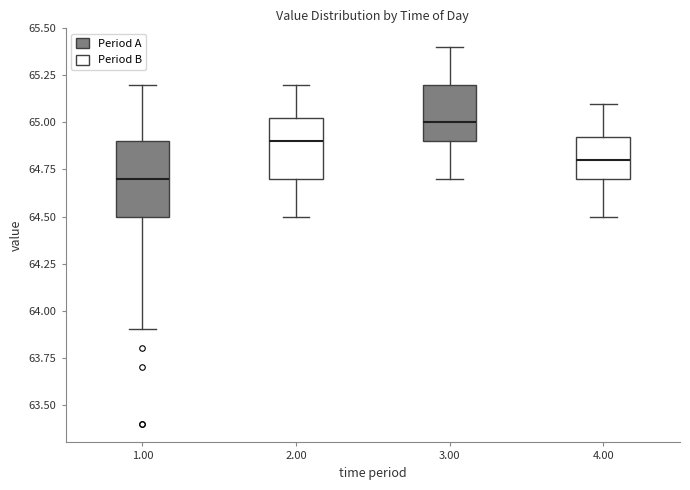

Reading left to right, read every box against the y-axis: the position of its median line, the range the box covers, and the ends of its whiskers. The values are not printed on the chart, so give them approximately, as read against the axis.

1.00: median 64.70, box 64.50 to 64.90, whiskers 63.90 to 65.20
2.00: median 64.90, box 64.70 to 65.05, whiskers 64.50 to 65.20
3.00: median 65.00, box 64.90 to 65.20, whiskers 64.70 to 65.40
4.00: median 64.80, box 64.70 to 64.95, whiskers 64.50 to 65.10